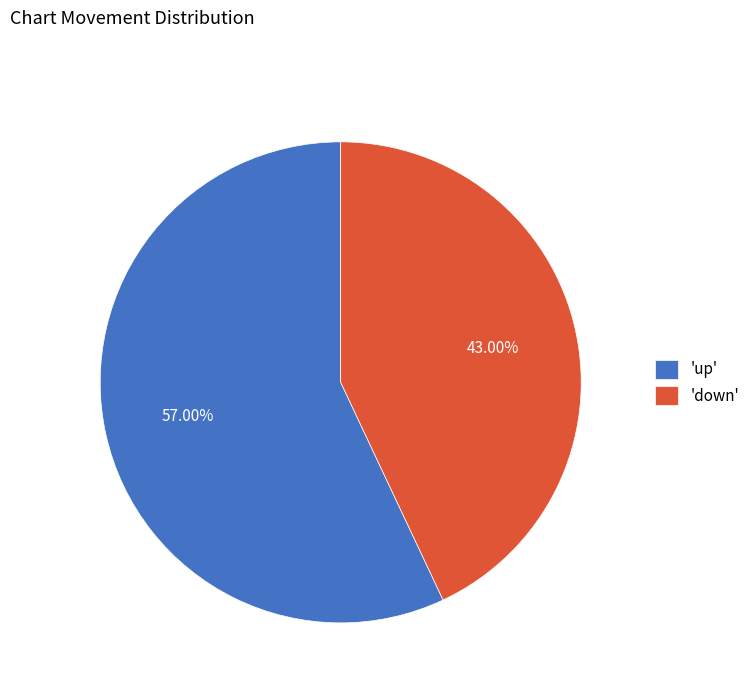

Approximately how many times larger is the value at 'up' compared to 'down'?

1.3